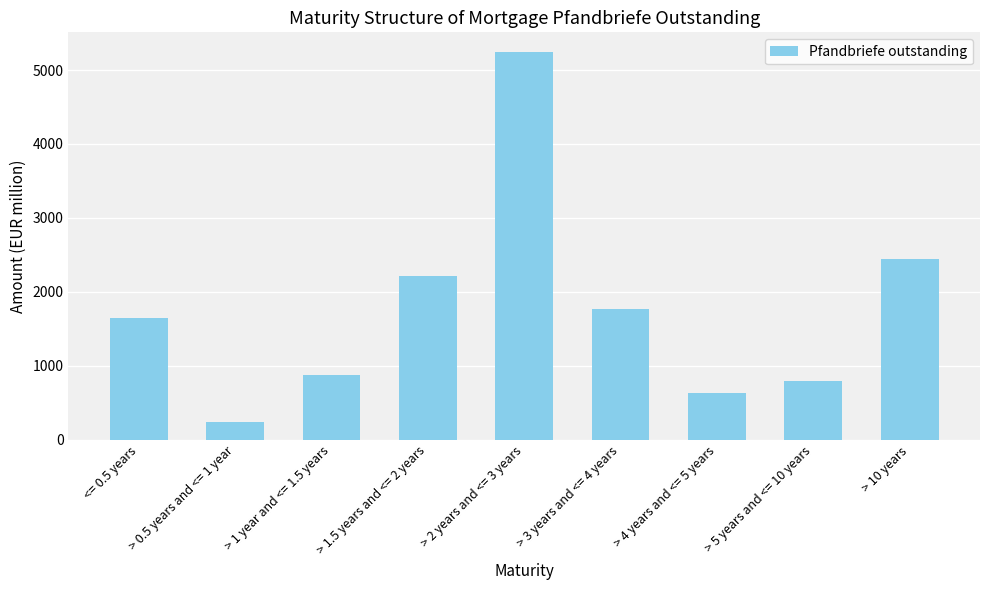

At which label is the value closest to 2741?

> 10 years